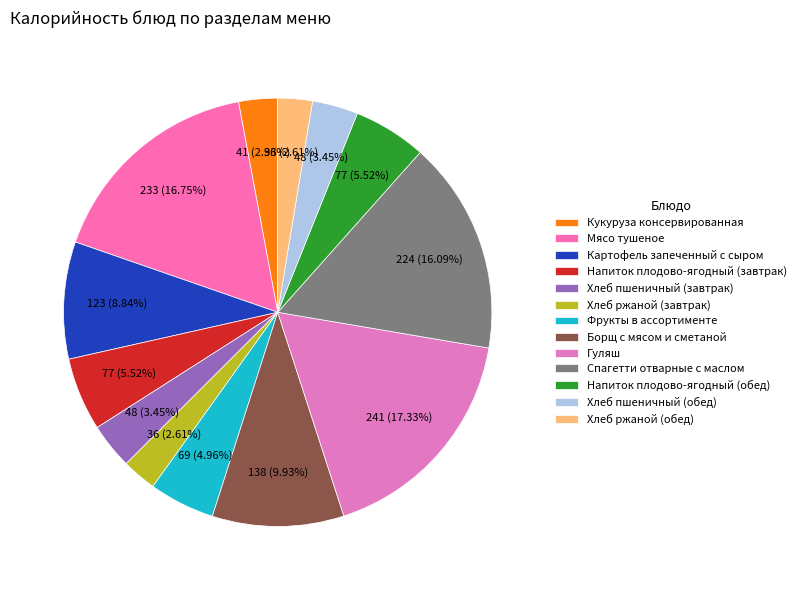

To the nearest percent, what is the combined percentage of Напиток плодово-ягодный (завтрак) and Спагетти отварные с маслом?

22%